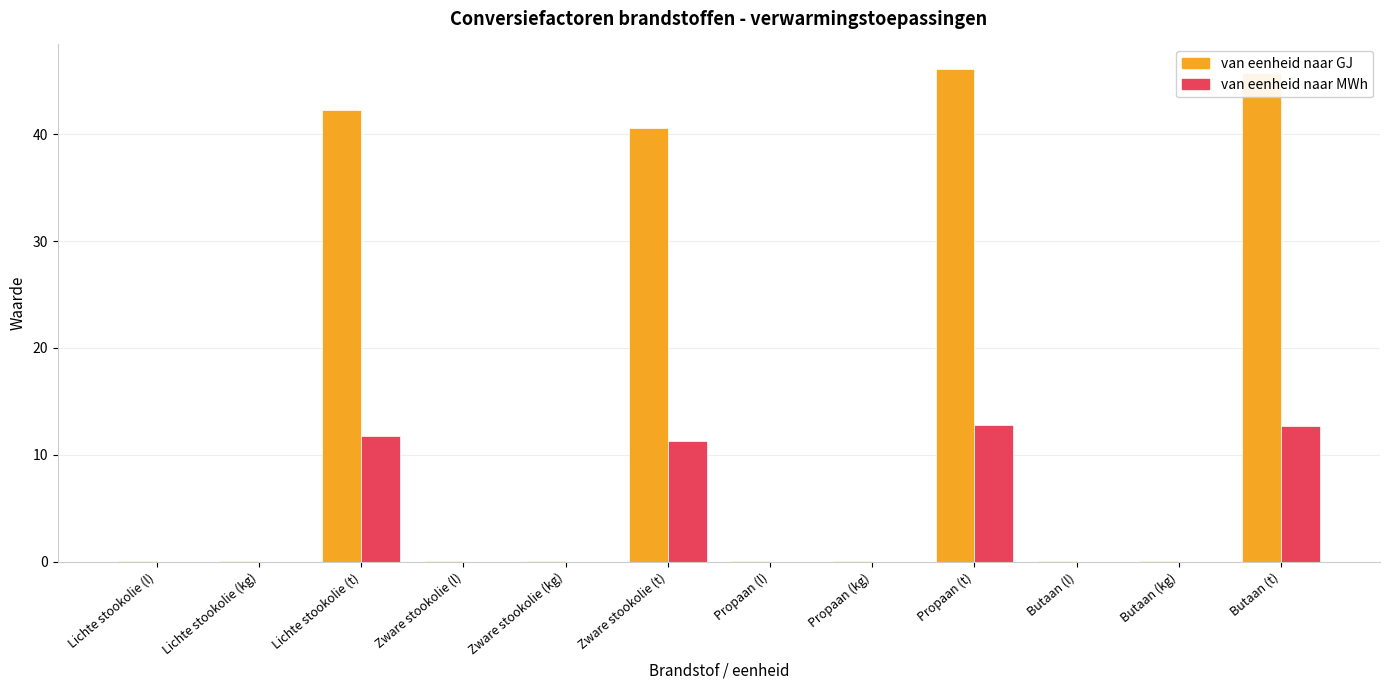

What is the sum of all van eenheid naar GJ values?

175.0